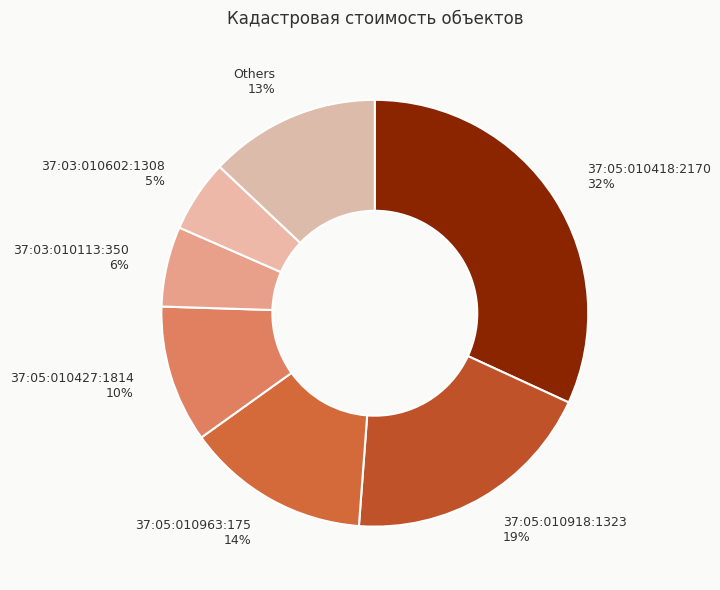

The 37:03:010602:1308 slice represents 18% of the pie. True or false?

False